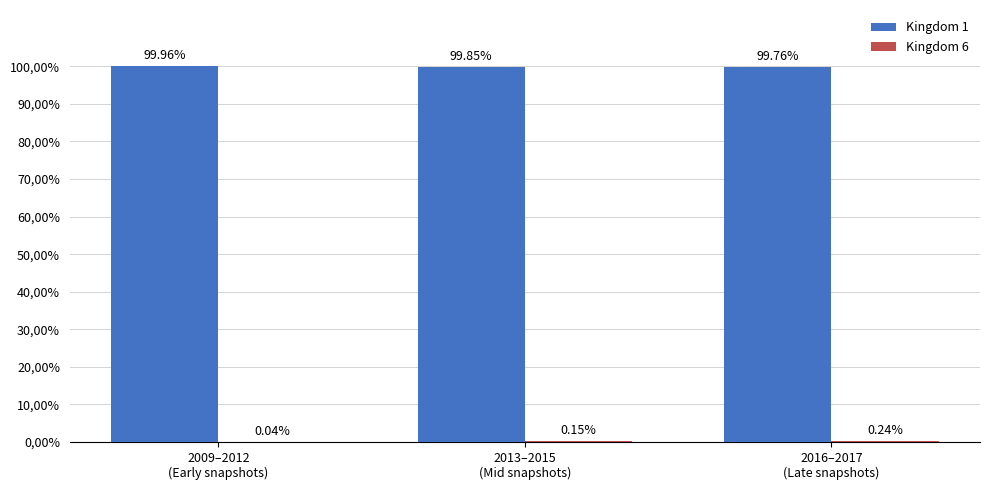

Does the chart contain stacked bars?

No